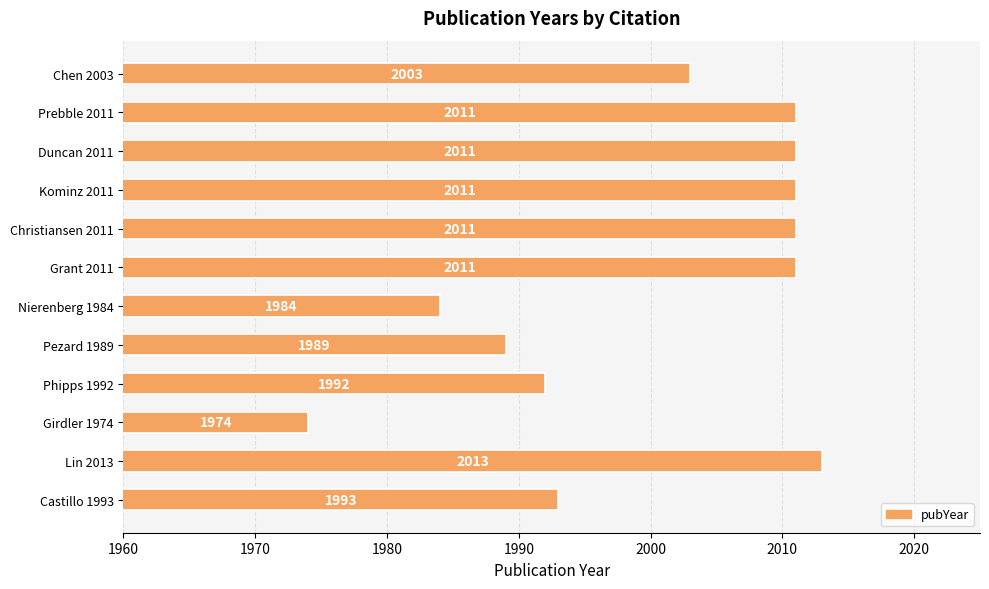

What is the difference between the maximum and second lowest values?

29